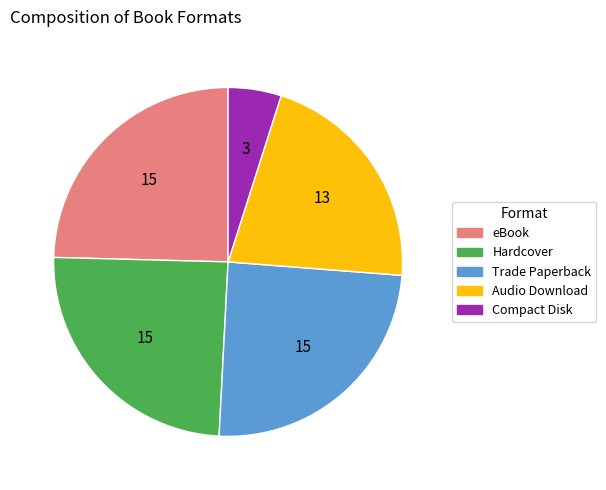

Which slice is the smallest?

Compact Disk